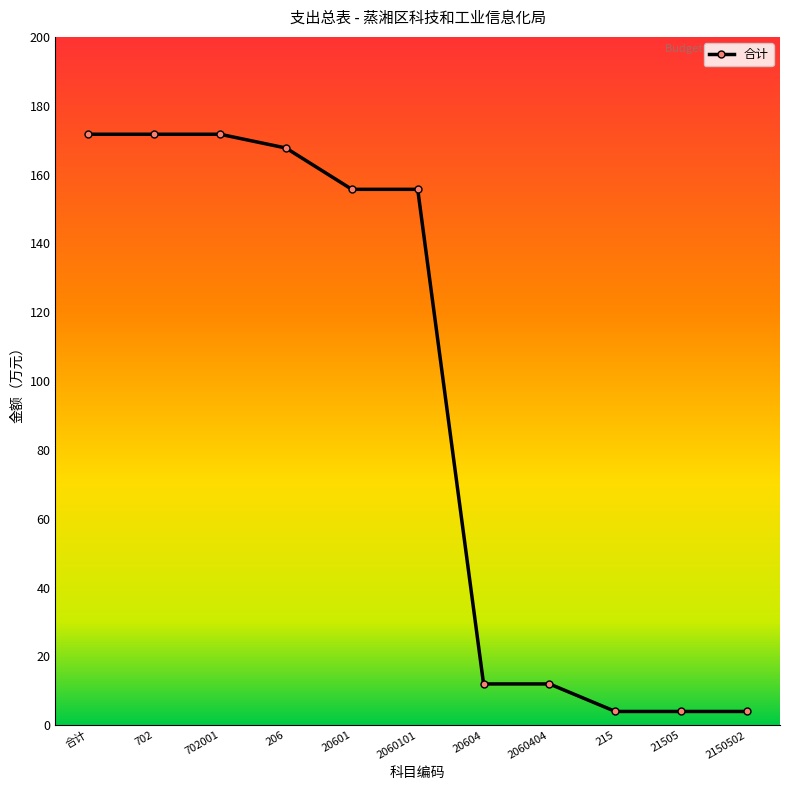

What is the label of the 6th point from the right?

2060101